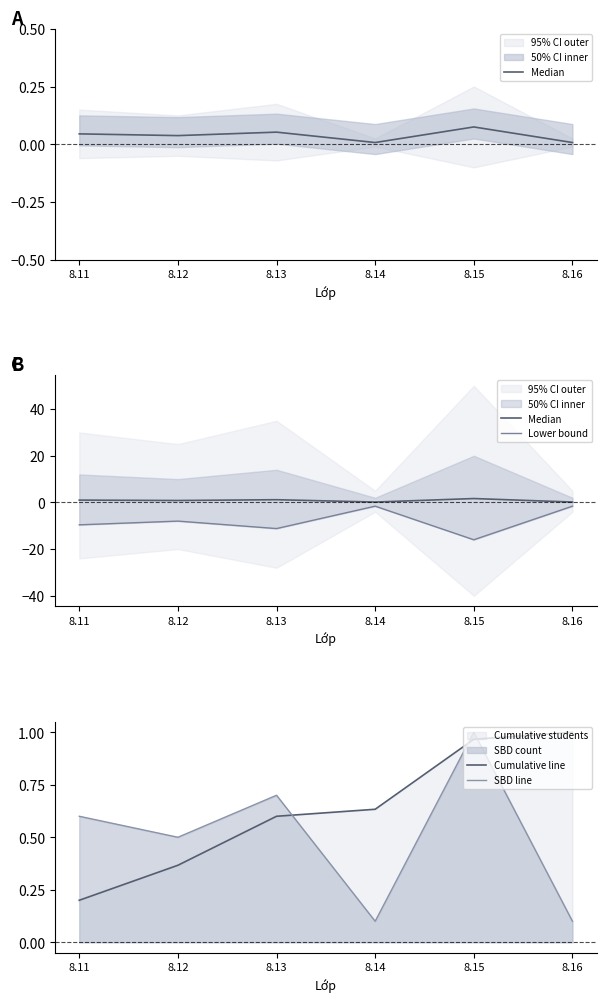

True or false: Median and Lower bound intersect in this chart.

False